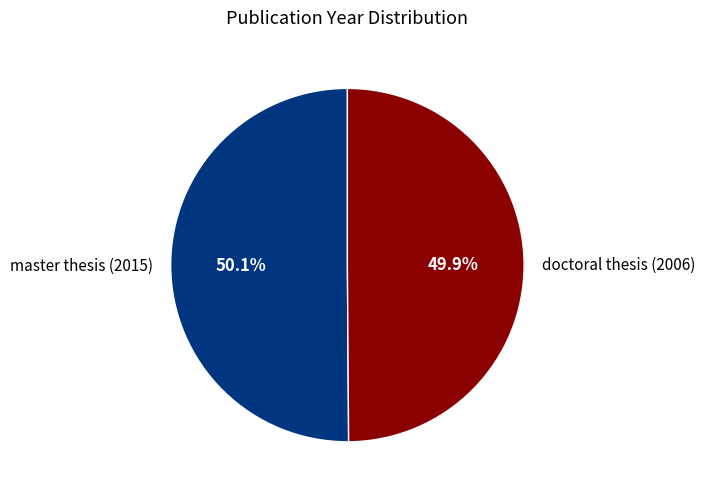

What is the total percentage of master thesis (2015) and doctoral thesis (2006)?

100.0%